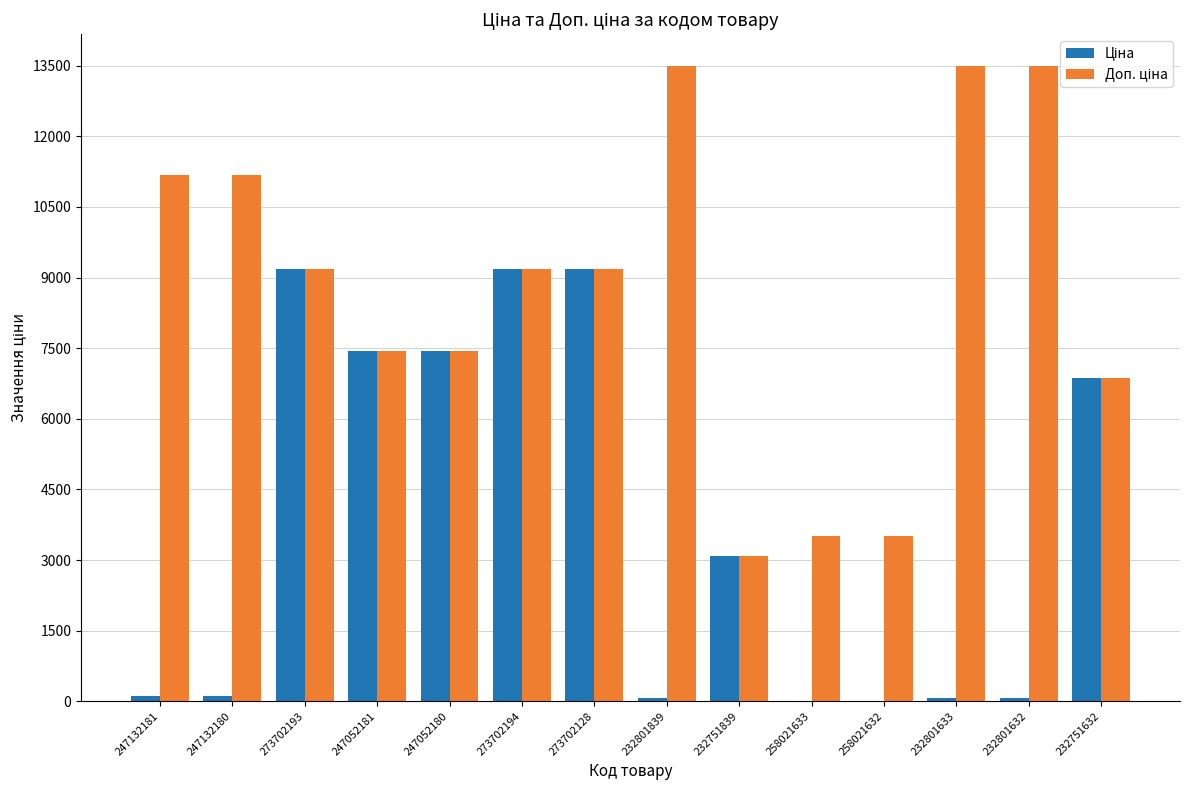

Rank the series by their maximum value, from lowest to highest.

Ціна, Доп. ціна